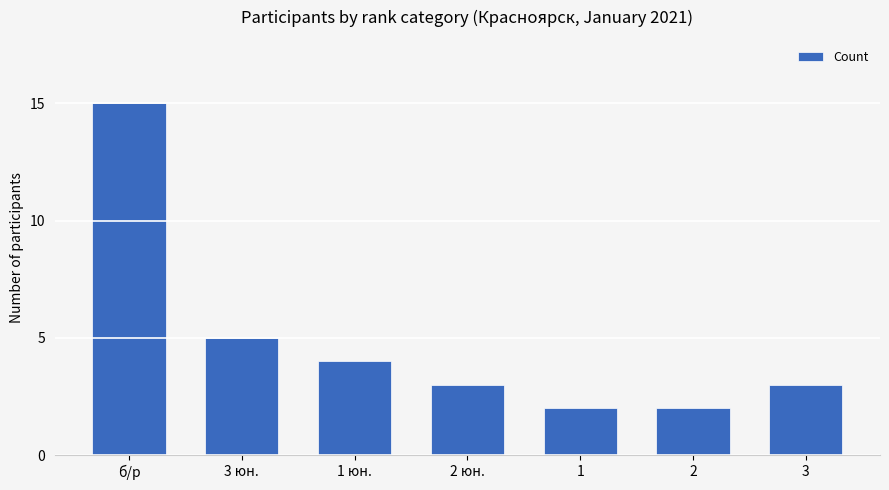

What is the difference between the maximum and minimum values?

13